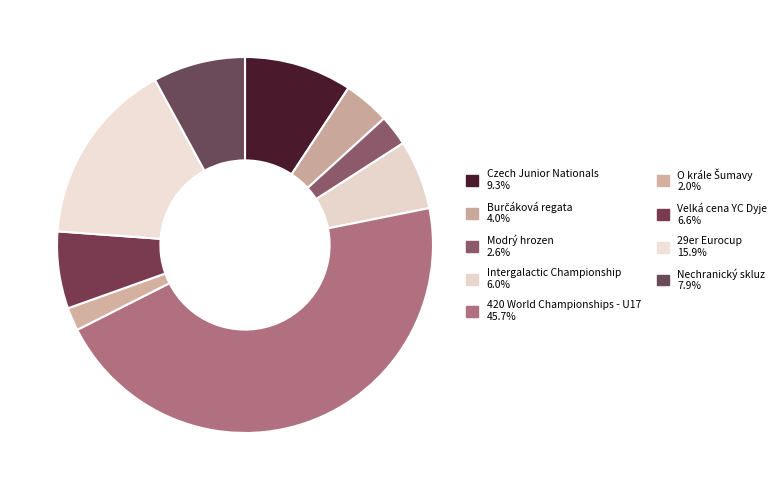

Is there a majority slice in this chart?

No